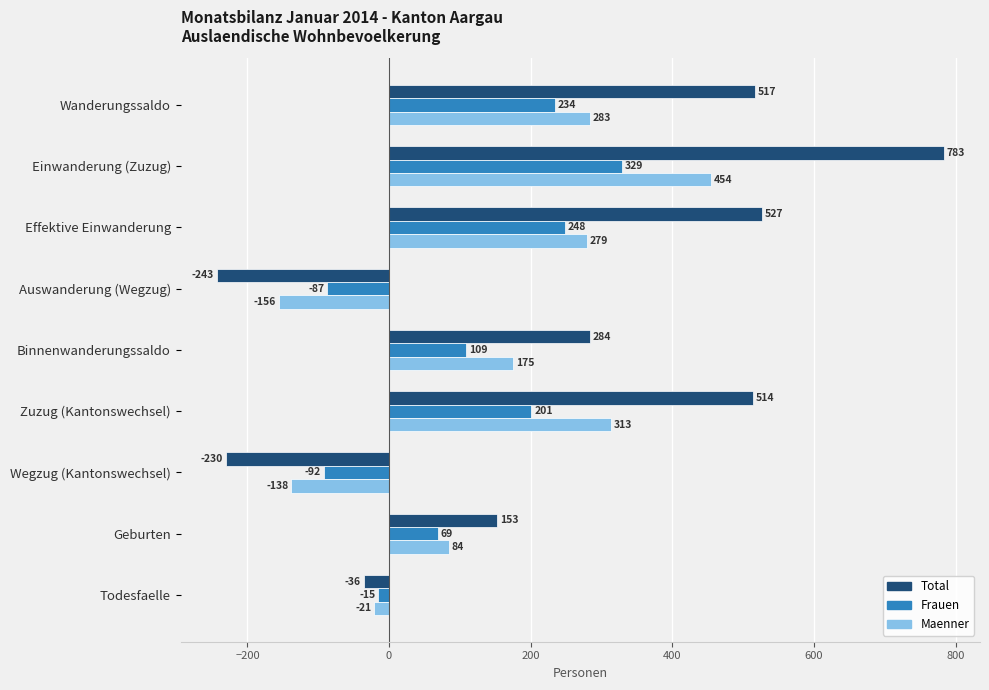

What is the difference between the maximum and second lowest values in the Total series?

1013